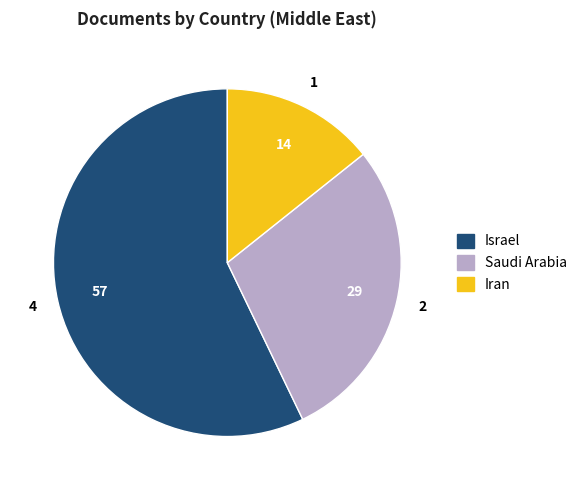

Between Saudi Arabia and Iran, which is larger?

Saudi Arabia